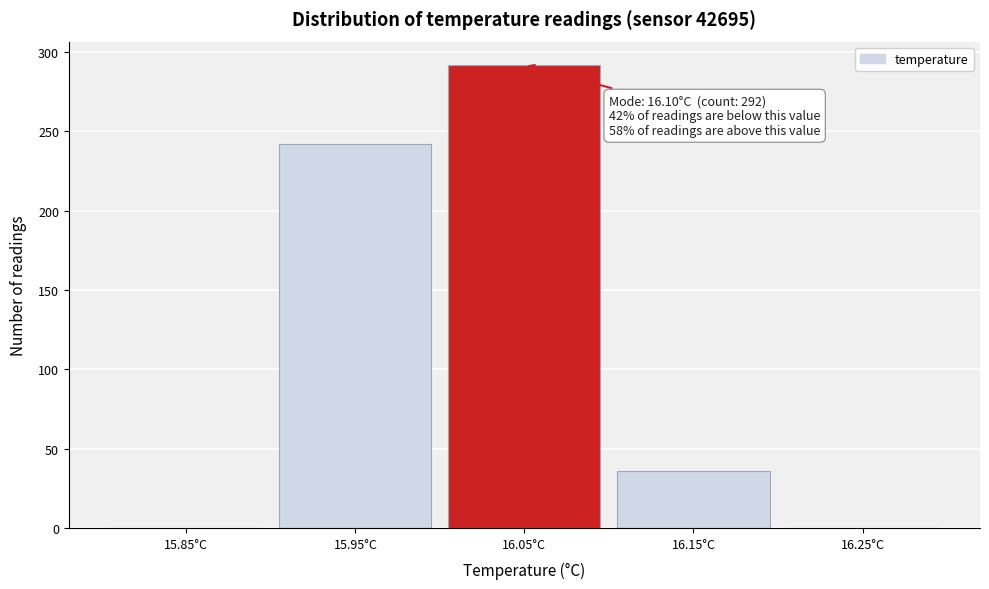

Reading right to left, list all the values displayed in this chart.

16.25°C=0	16.15°C=36	16.05°C=292	15.95°C=242	15.85°C=0